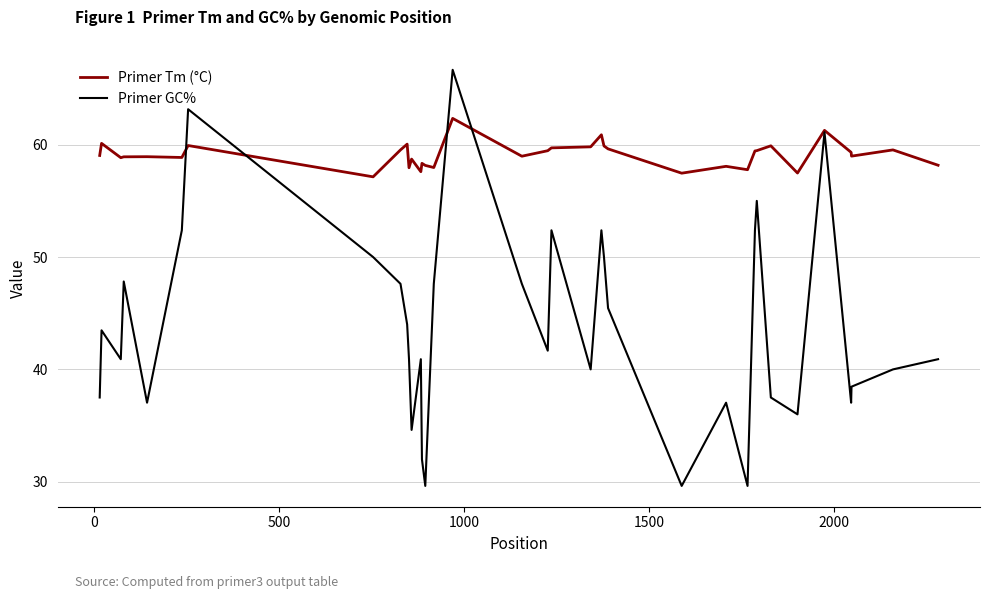

At how many categories does at least one series exceed 55?

36